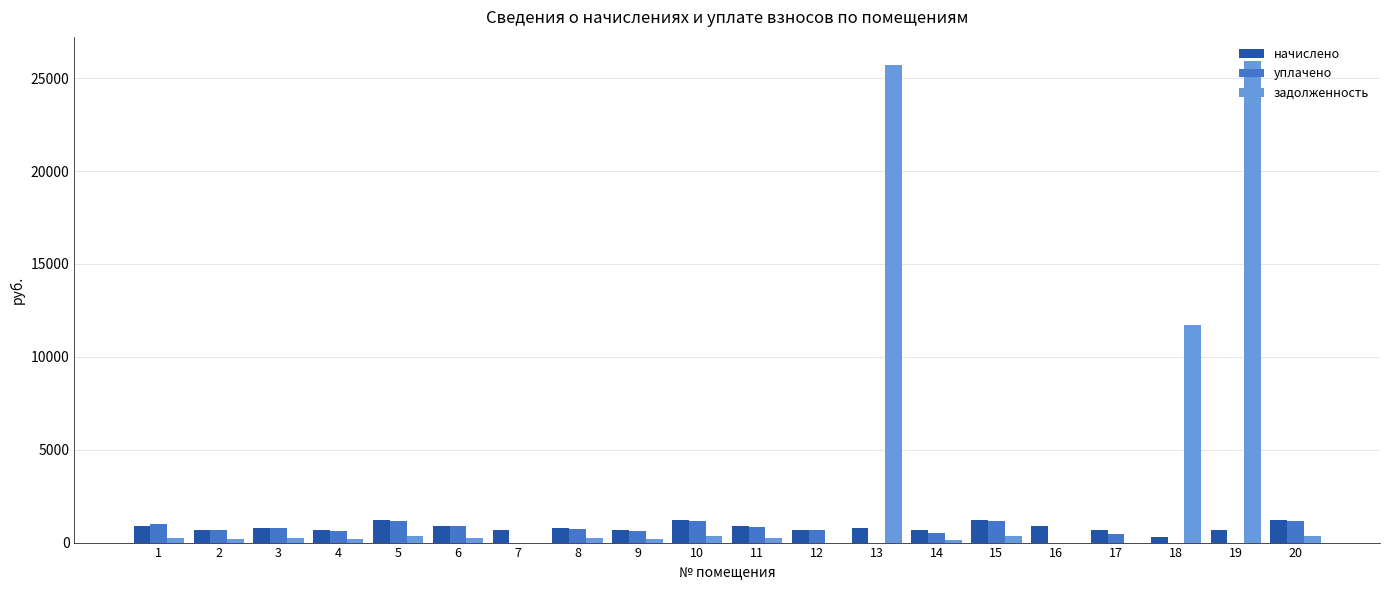

What is the maximum value shown in the chart?

25930.0